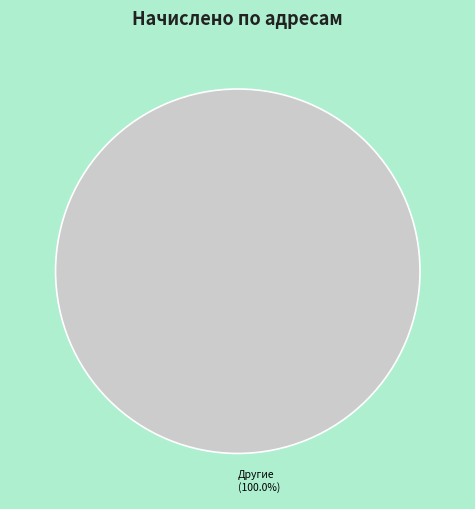

How many slices are in this pie chart?

1